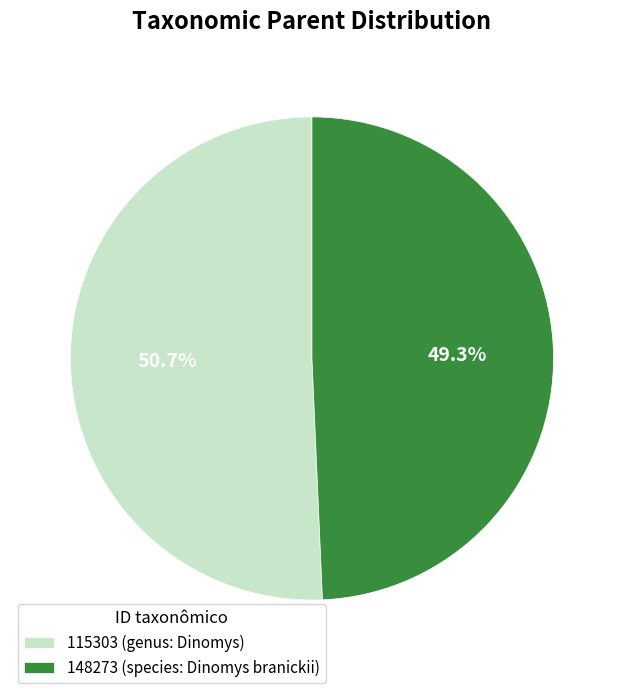

To the nearest percent, what portion does 148273 represent?

49%